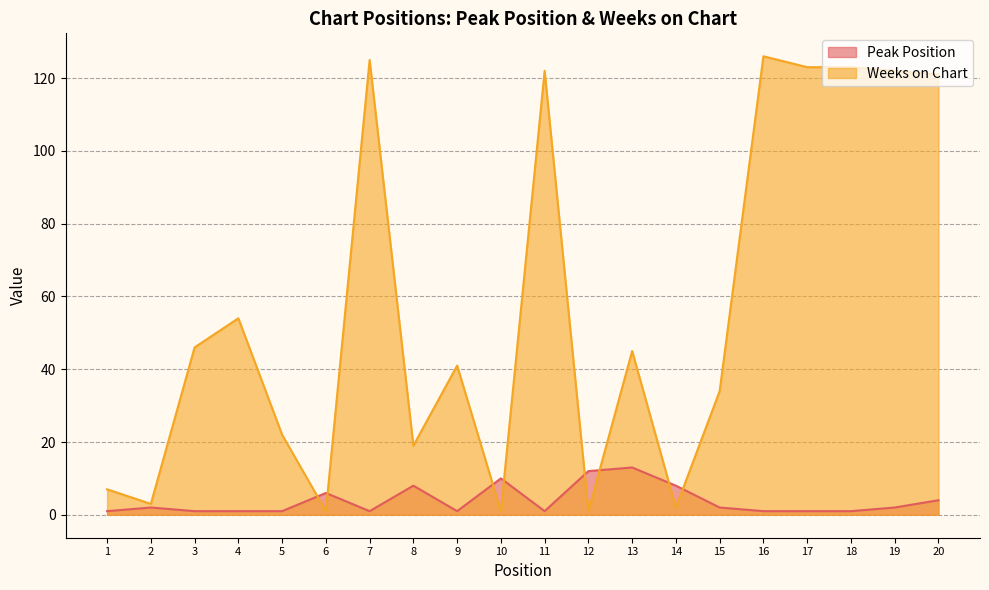

At which category does Weeks on Chart reach its first local peak?

4